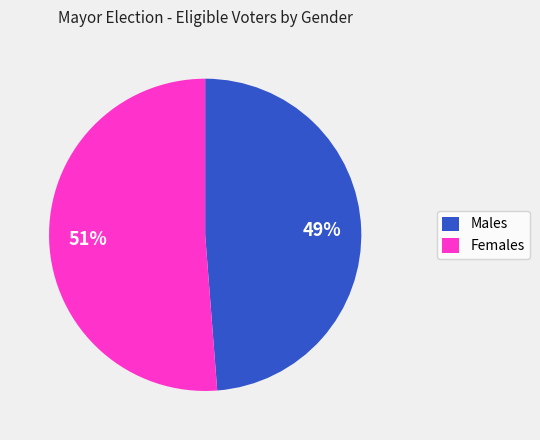

Is there any slice that represents more than half of the pie?

Yes